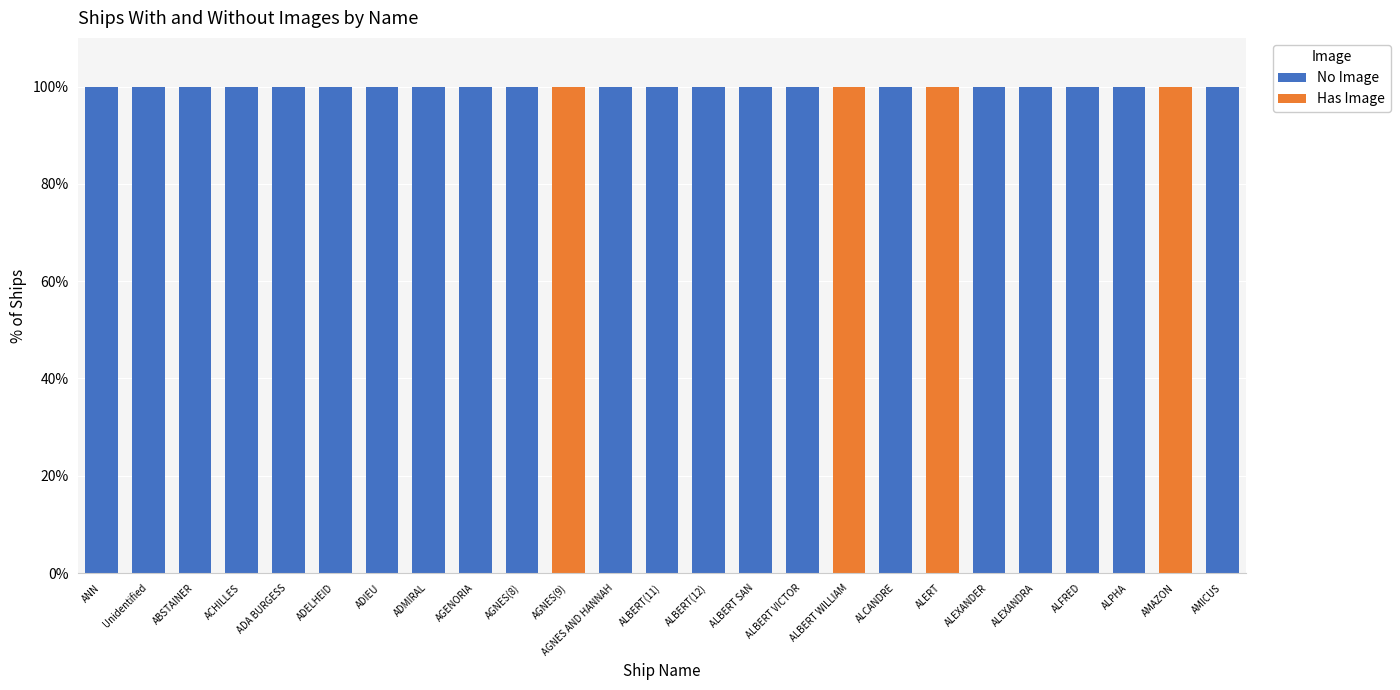

The No Image series shows 36 at ABSTAINER. True or false?

False